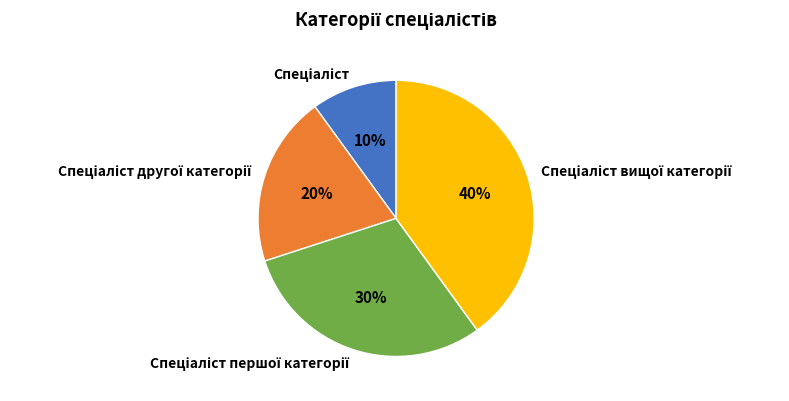

To the nearest percent, what is the average slice percentage?

25%